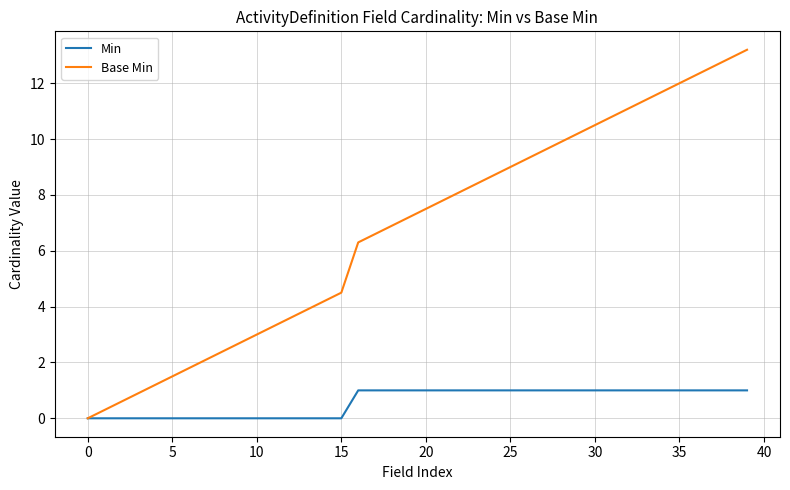

Which series has the widest spread of values?

Base Min